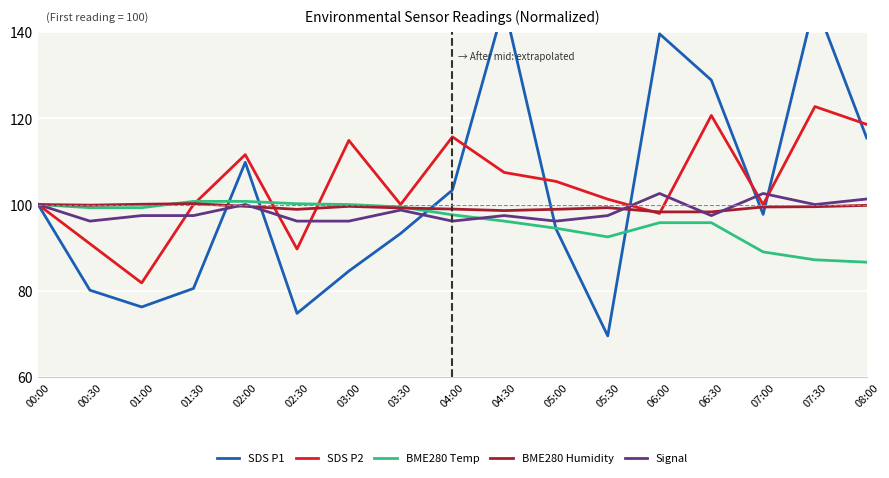

Which series has the largest total across all categories?

SDS P2